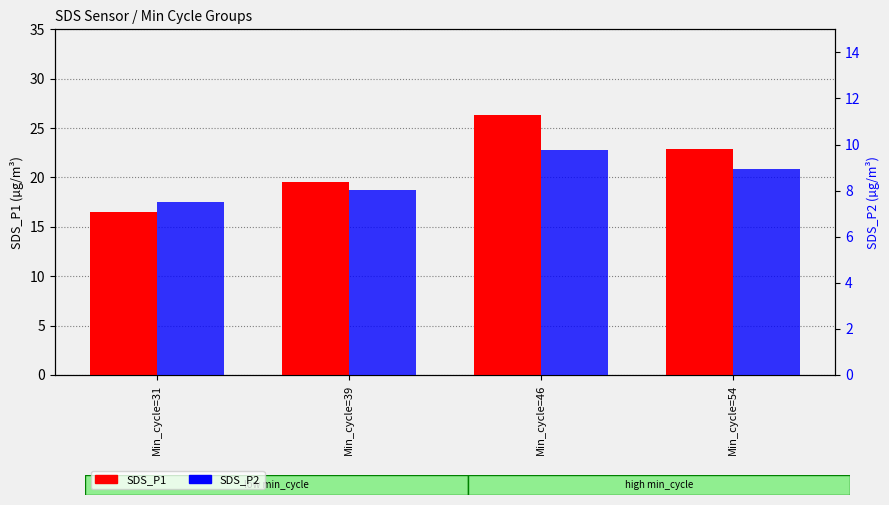

Rank the series at Min_cycle=31 from lowest to highest value.

SDS_P2, SDS_P1